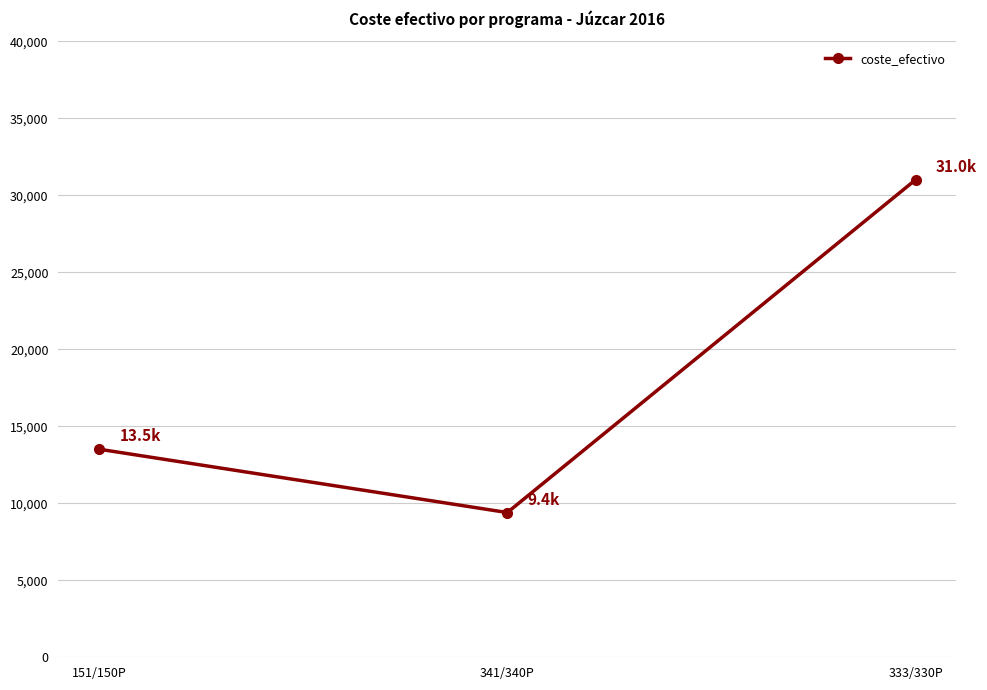

How many lines are shown in the chart?

1